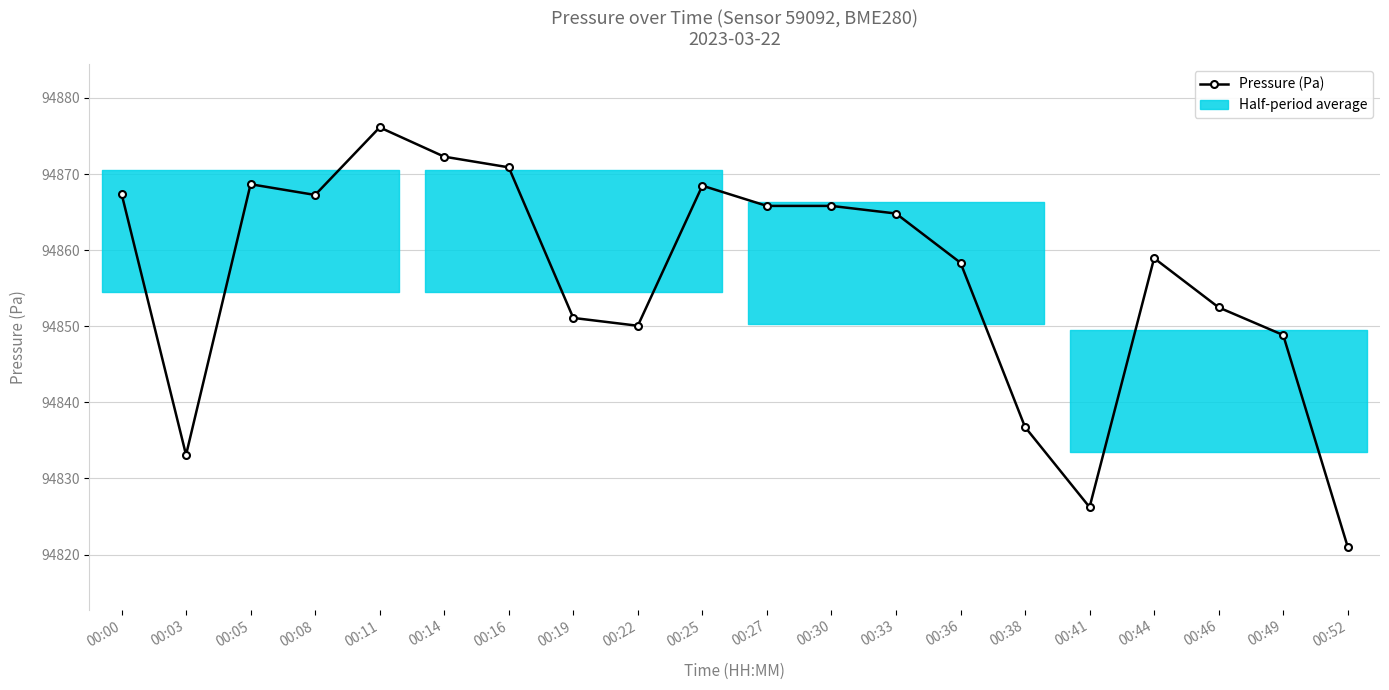

What is the difference between the maximum and second lowest values?

49.9